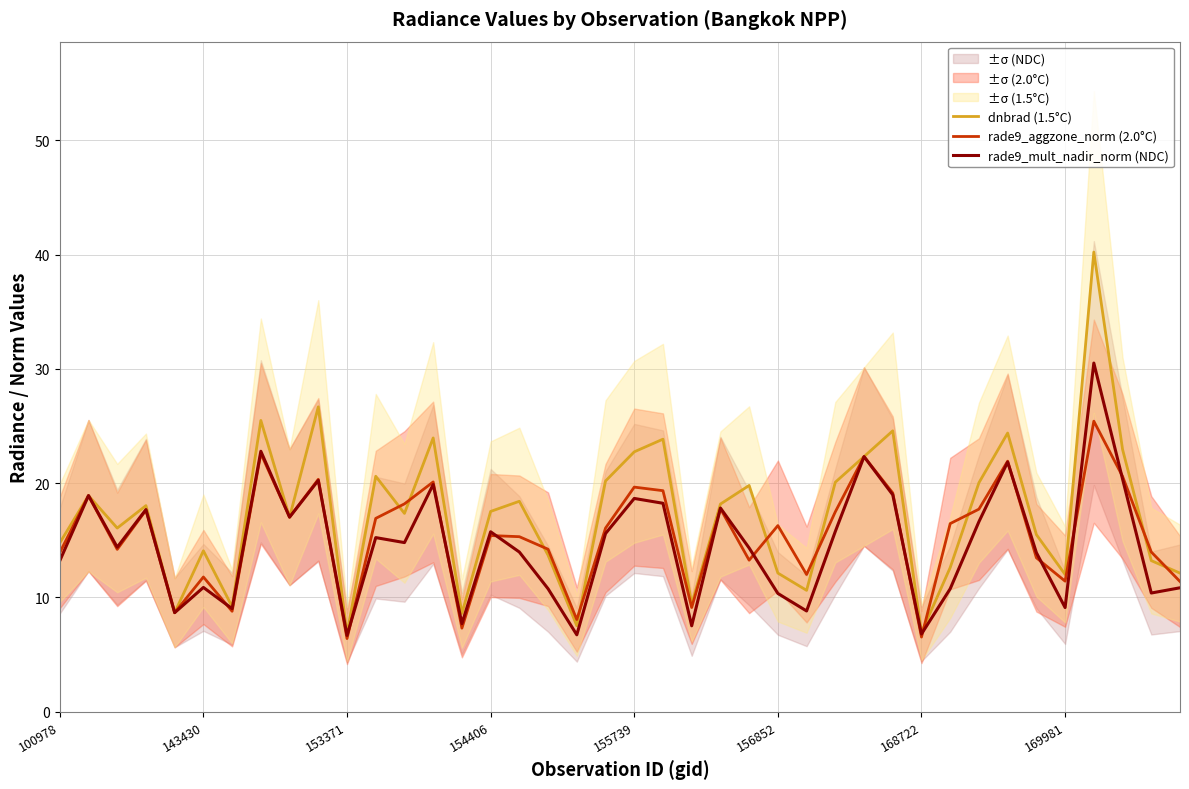

The rade9_mult_nadir_norm (NDC) series shows 13.9 at 34. True or false?

True